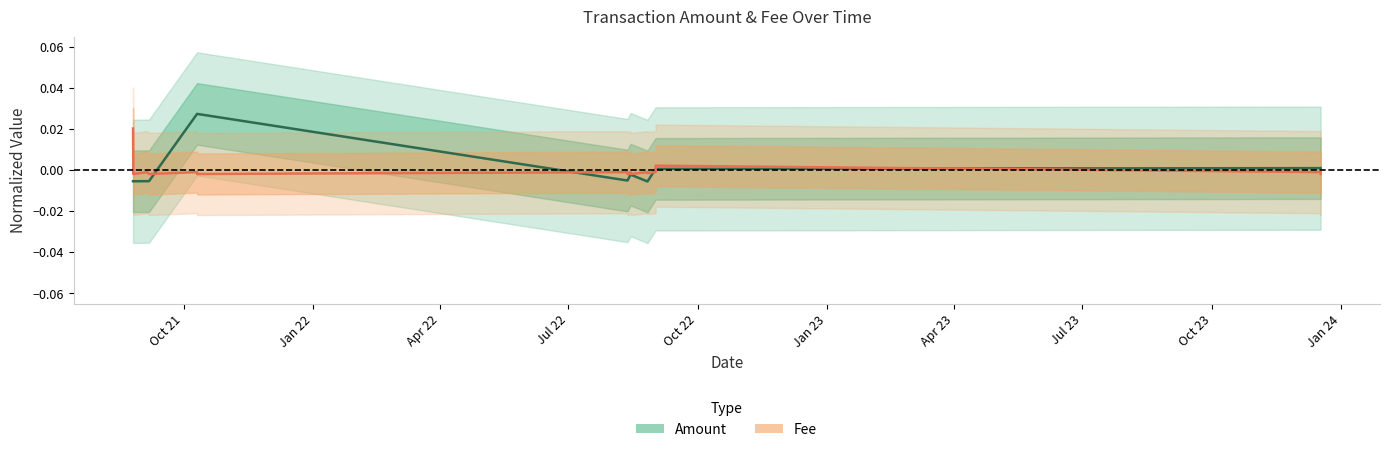

How many values in the Amount series are below 0?

12